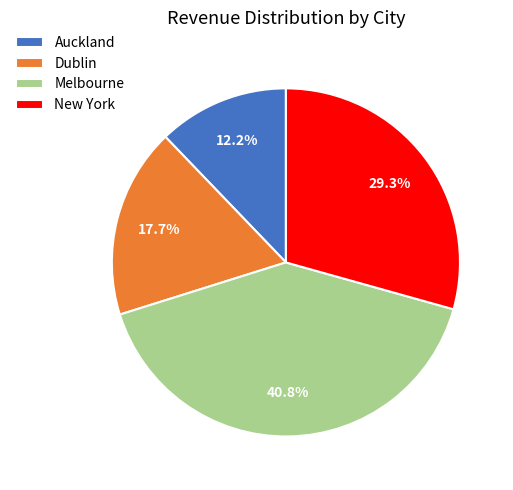

True or false: New York accounts for 35% of the total.

False